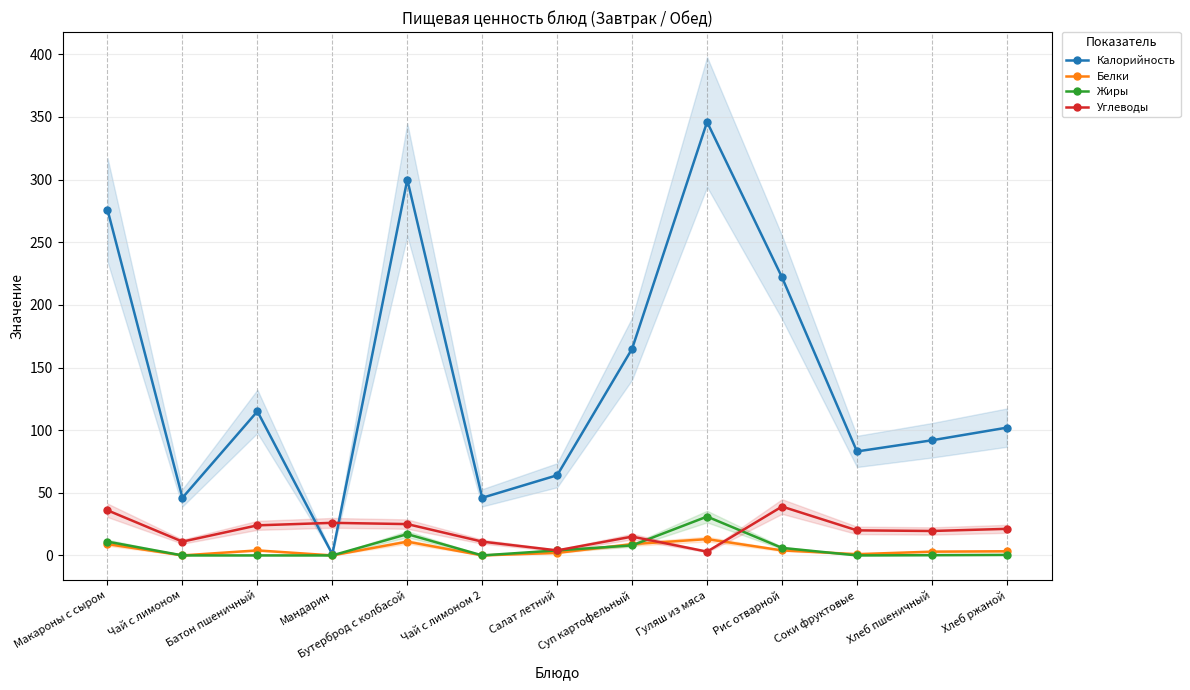

What is the difference between the Белки values at Гуляш из мяса and Хлеб пшеничный?

10.0